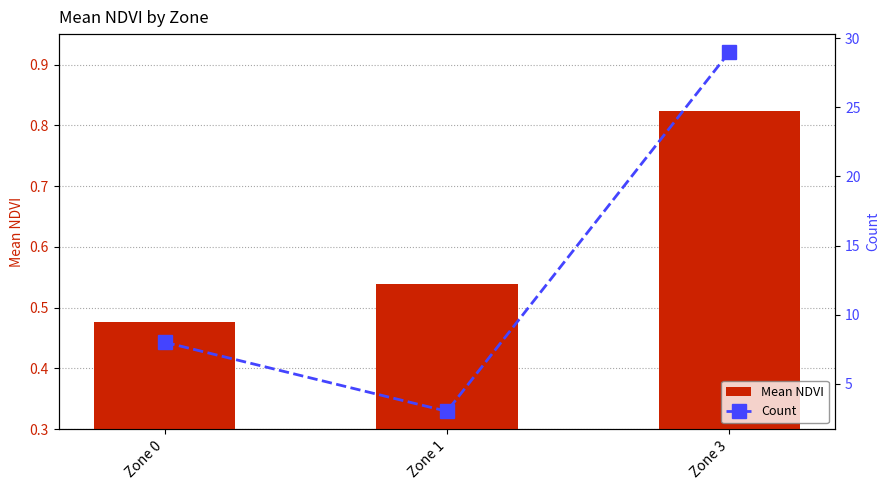

True or false: Mean NDVI has a value of 0.5 at Zone 0.

True